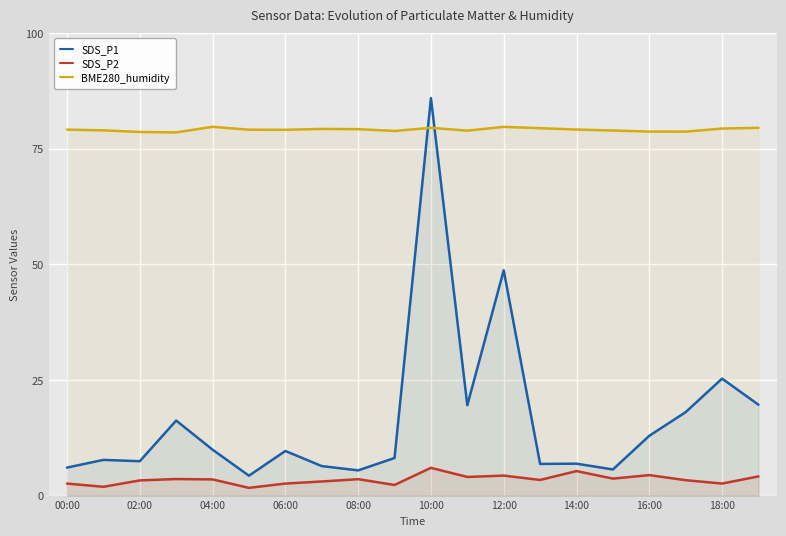

At how many categories does at least one series exceed 21?

20